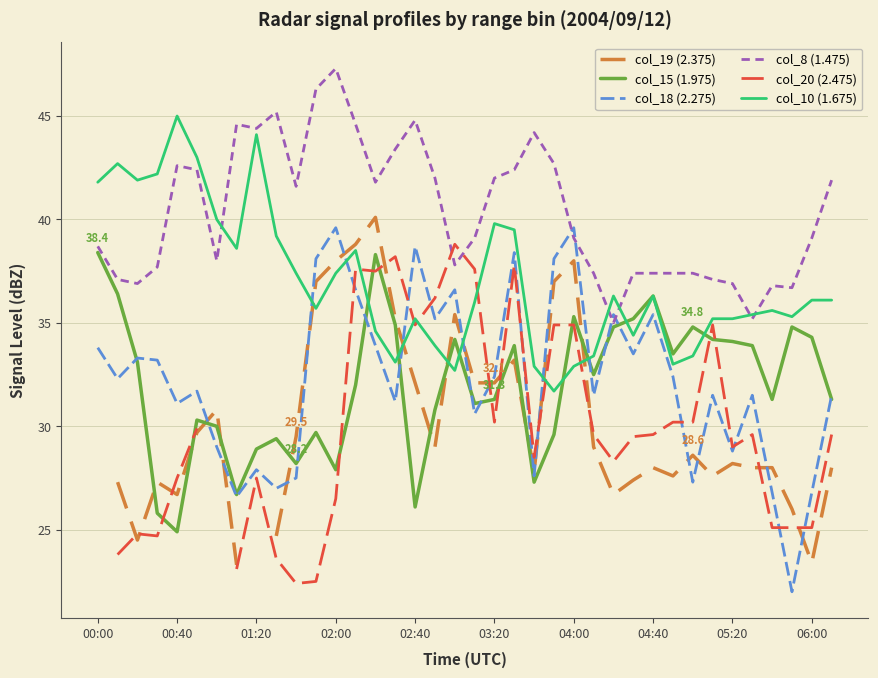

How many intersections are there between col_20 (2.475) and col_8 (1.475)?

2